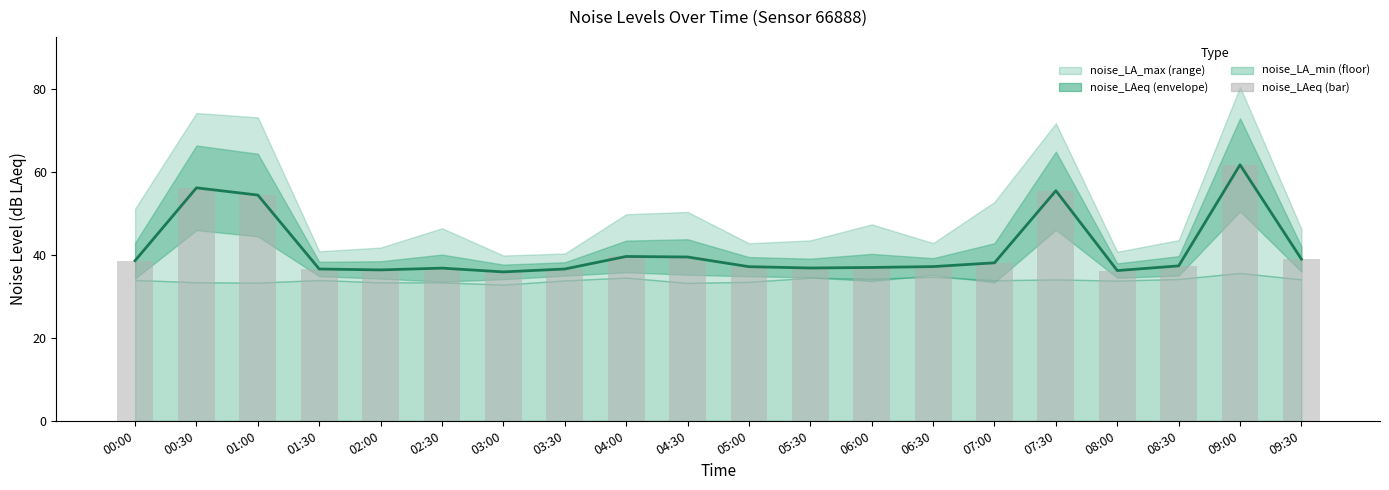

How many groups of bars are there?

20